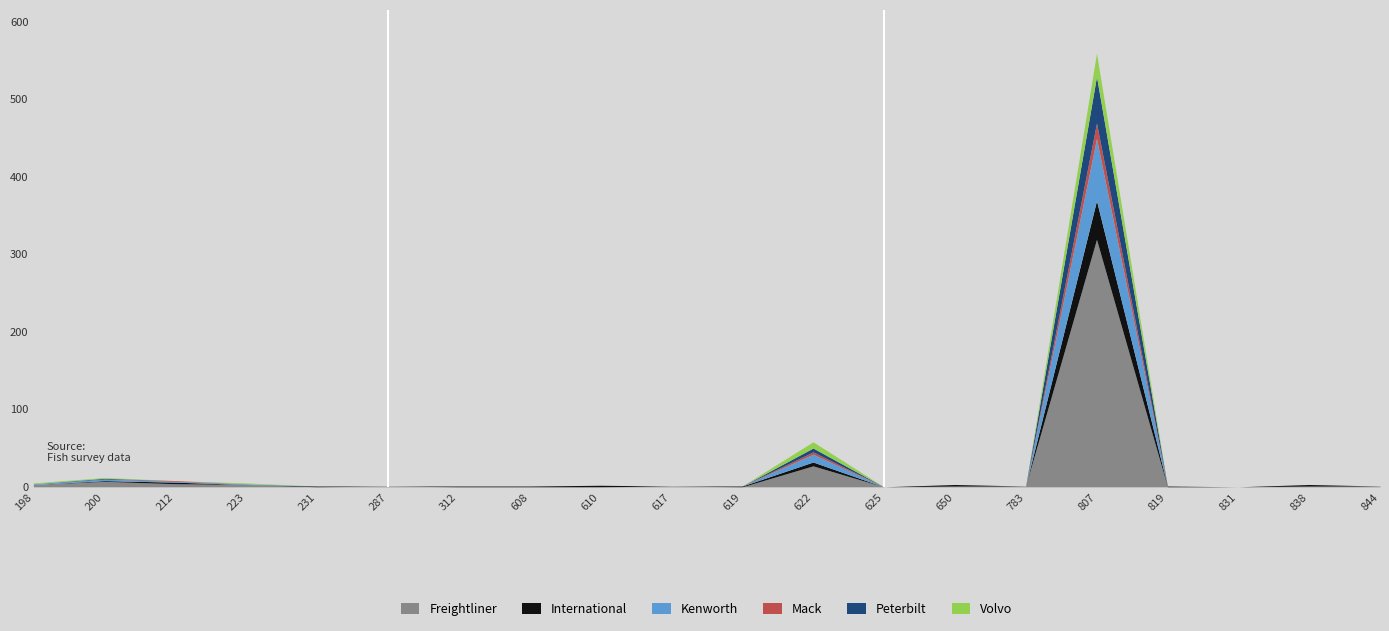

True or false: Peterbilt has a value of 0 at 287.

False